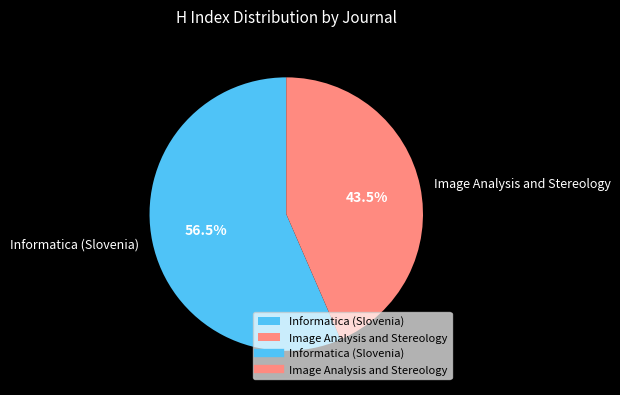

Is the sum of Image Analysis and Stereology and Informatica (Slovenia) greater than half?

Yes